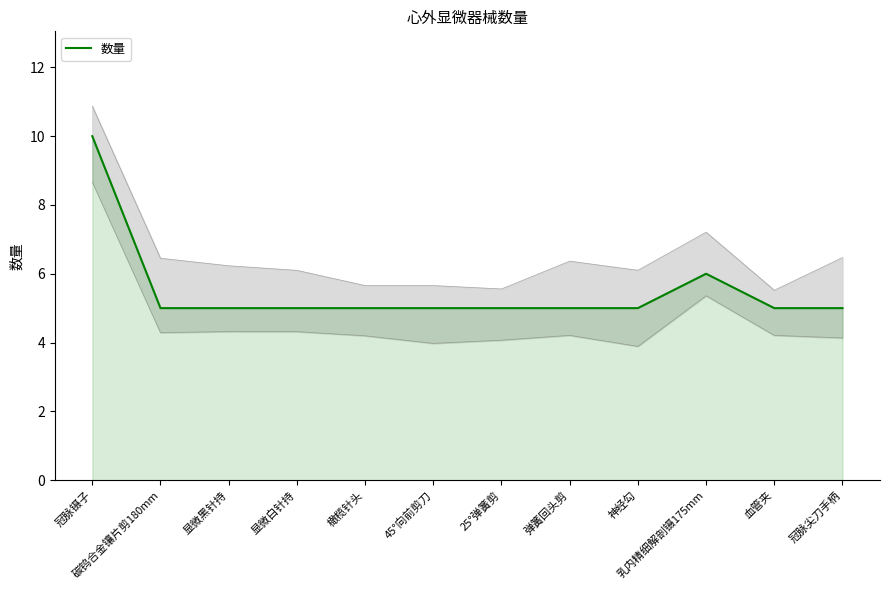

Approximately how many times larger is the value at 神经勾 compared to 冠脉镊子?

0.5